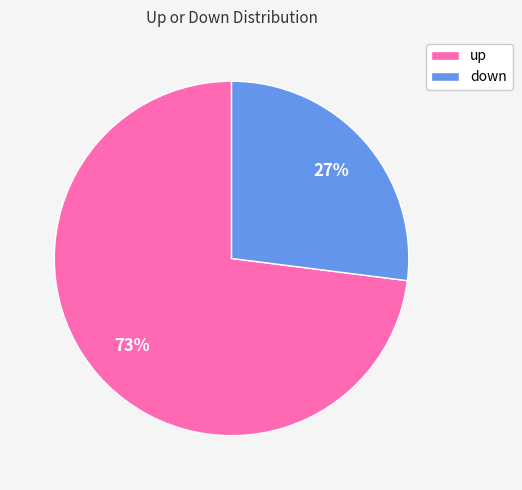

Which category has the smallest portion of the pie?

down